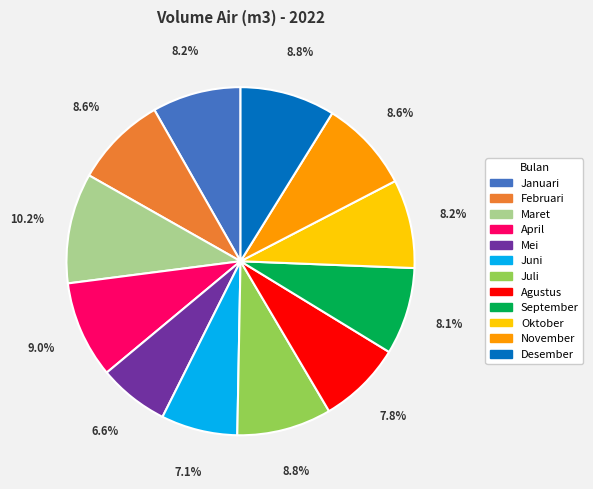

The Mei slice represents 7% of the pie. True or false?

True